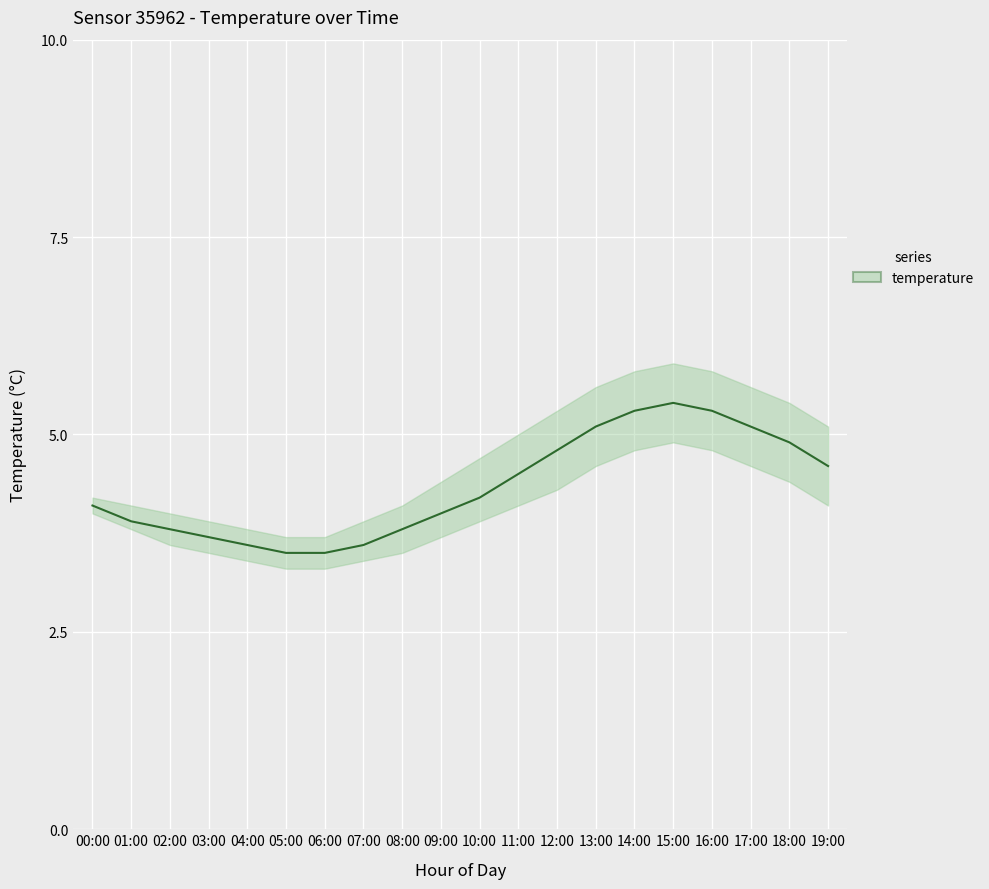

Approximately how many times larger is the value at 19:00 compared to 00:00?

1.1